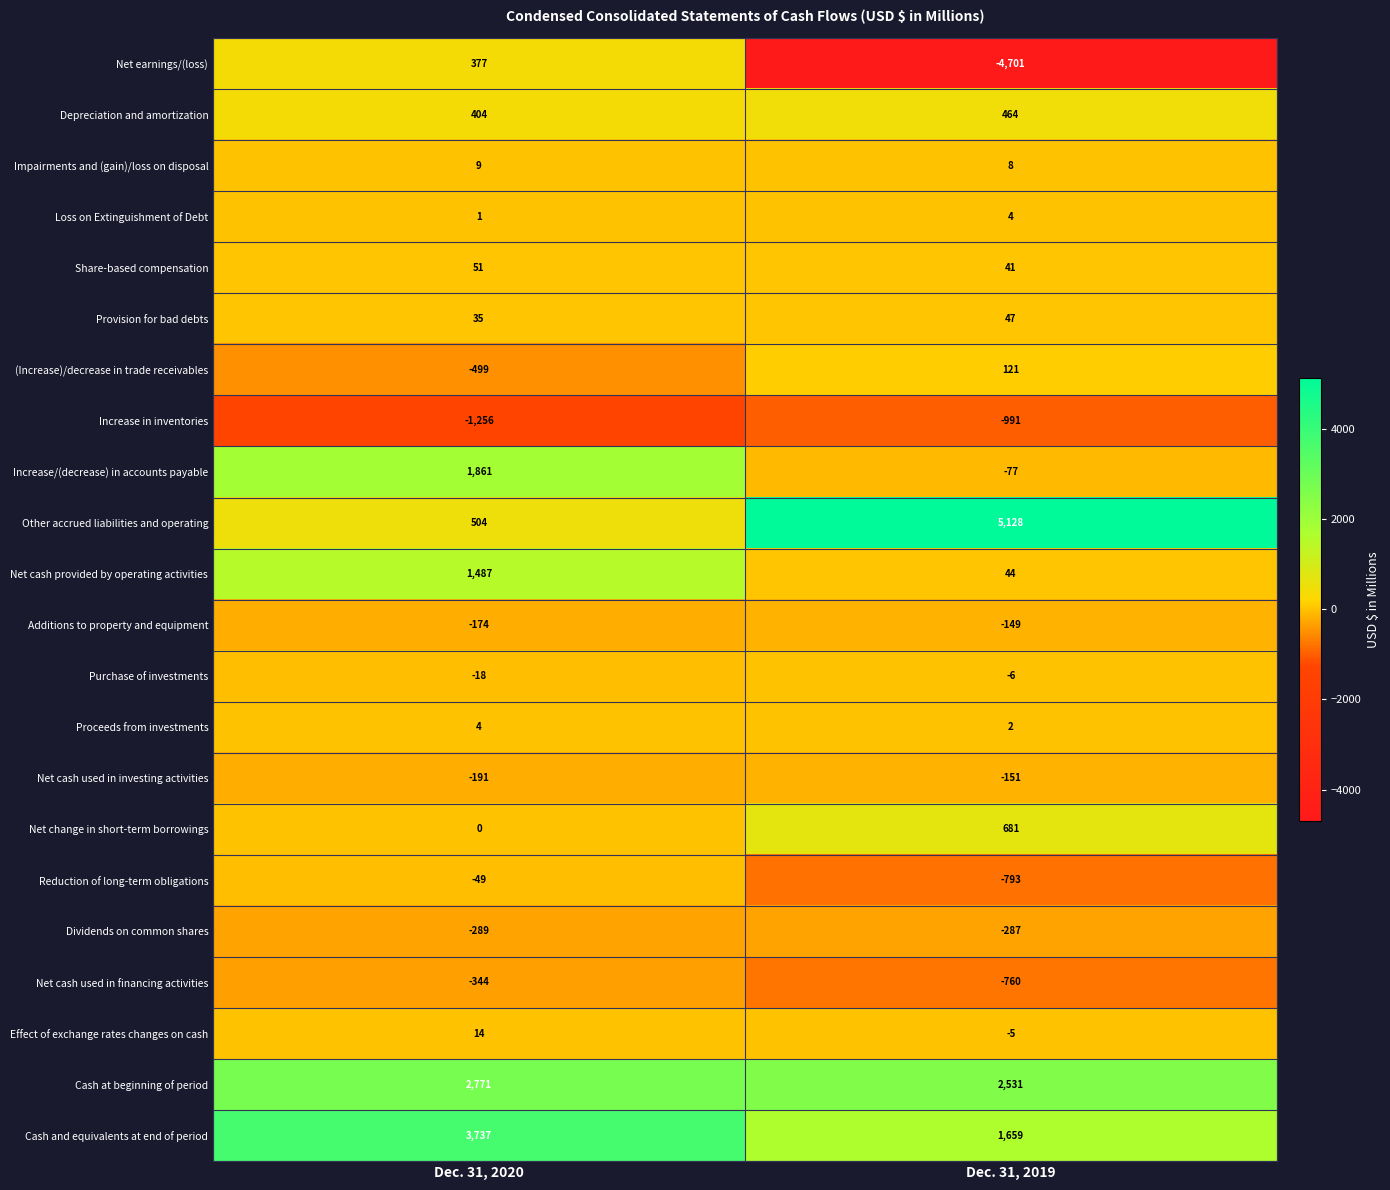

At which label does Other accrued liabilities and operating reach its peak?

Dec. 31, 2019